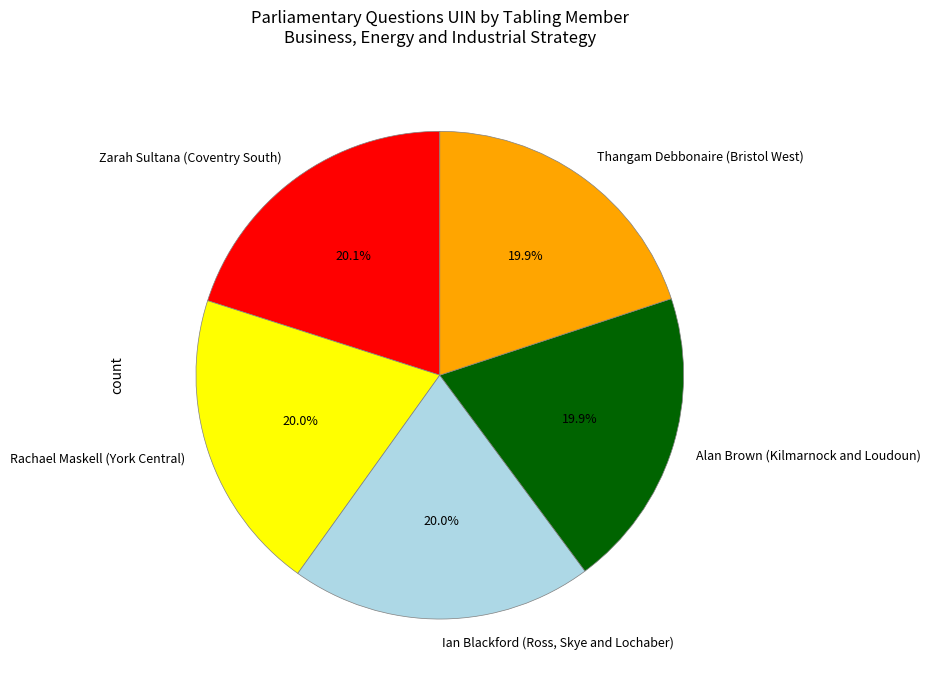

Does Zarah Sultana (Coventry South) represent more than half of the total?

No